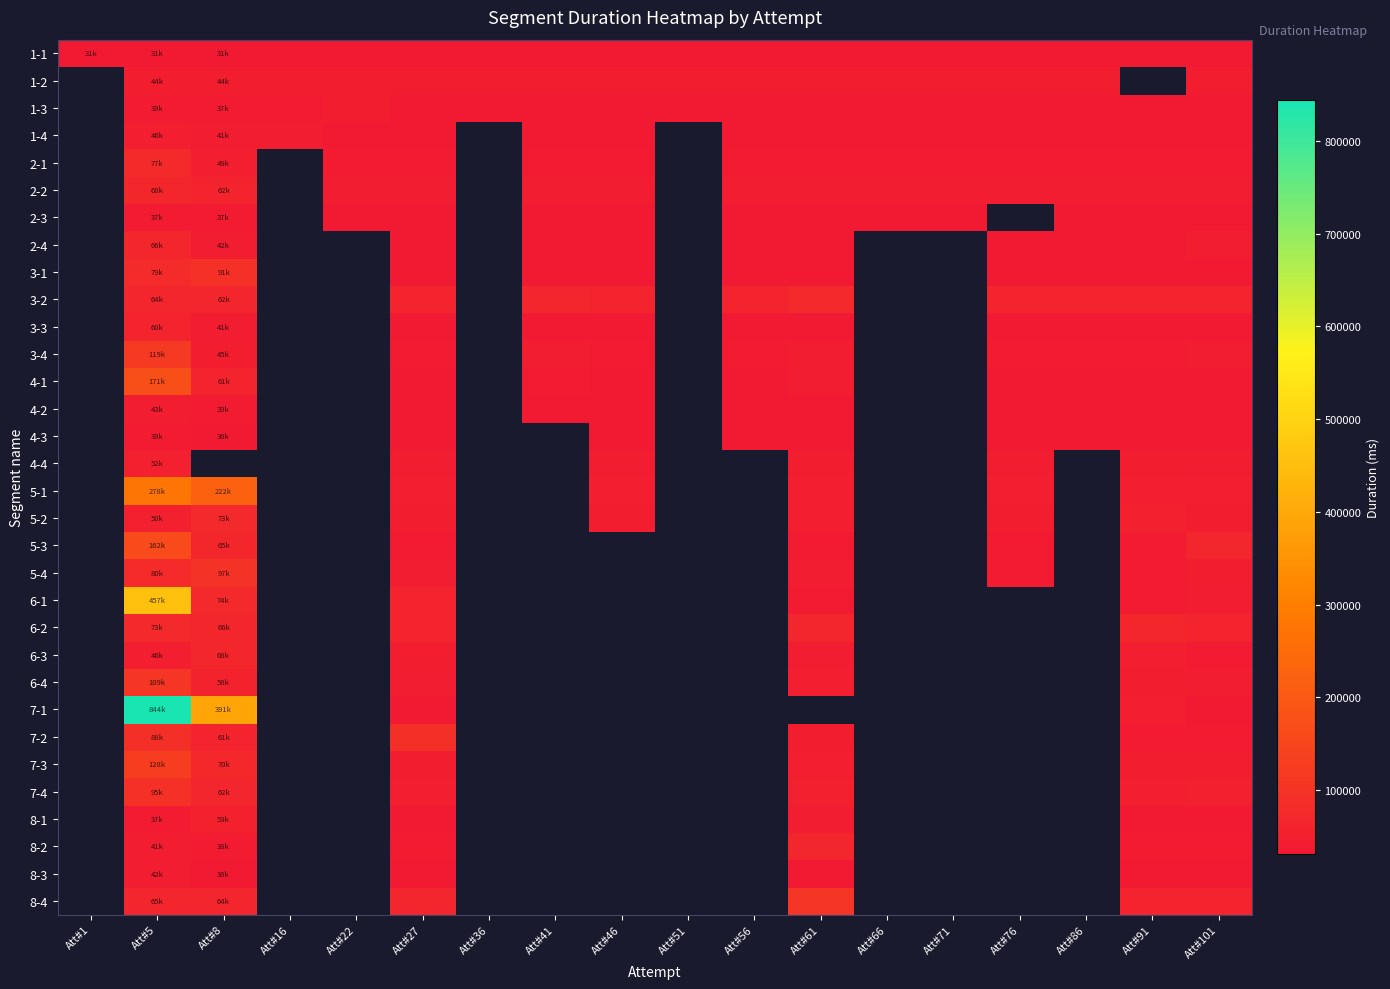

At how many categories does at least one series exceed 196698?

2